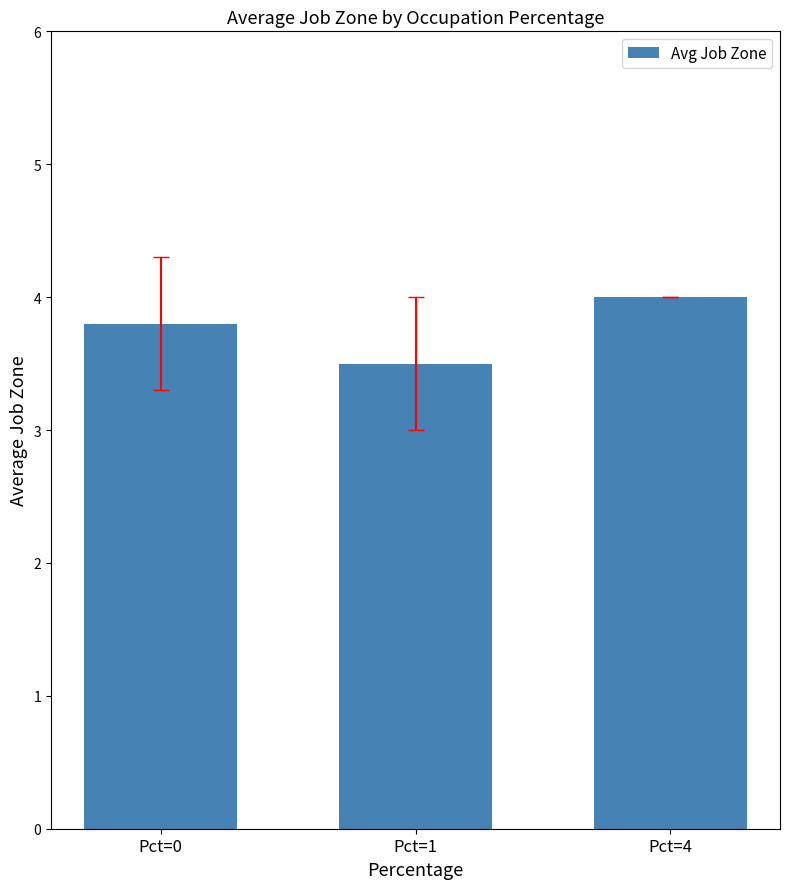

Are the bars grouped side by side (vs. stacked)?

No